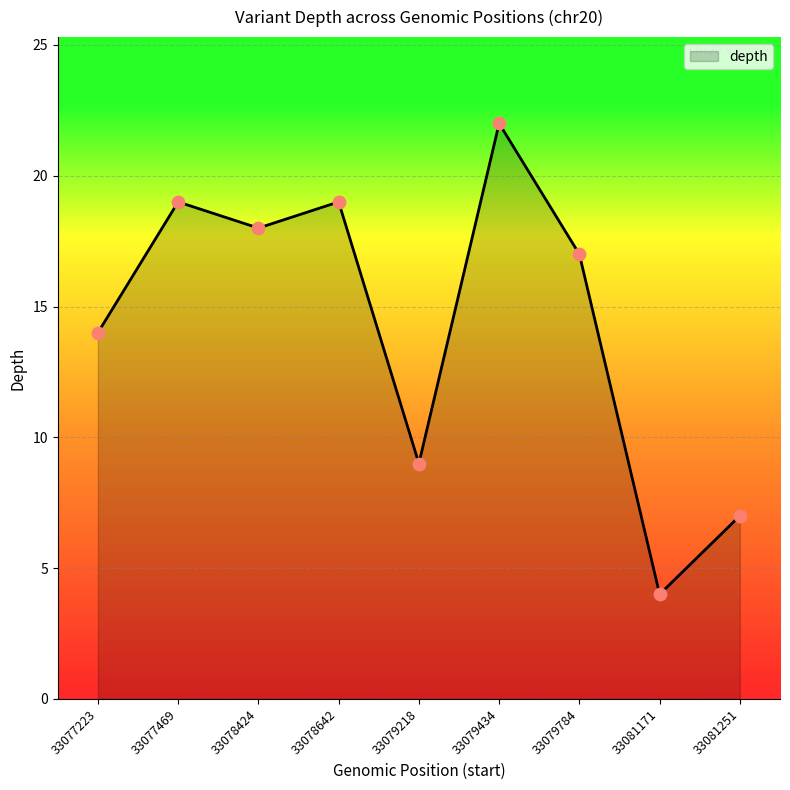

Between 33077223 and 33078642, which is larger?

33078642